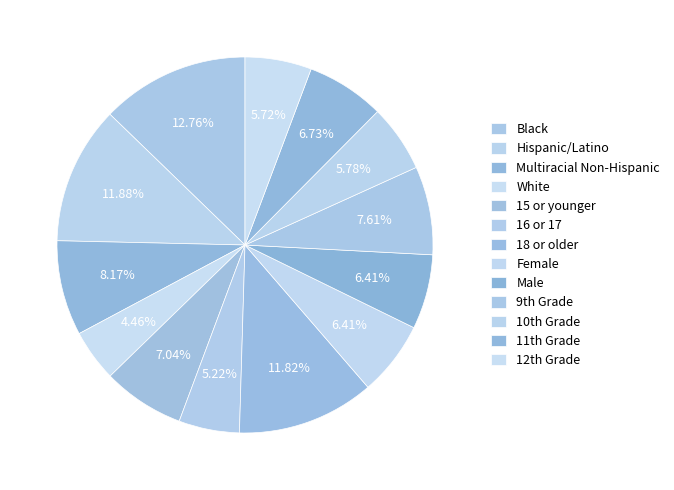

The Female slice represents 6% of the pie. True or false?

True